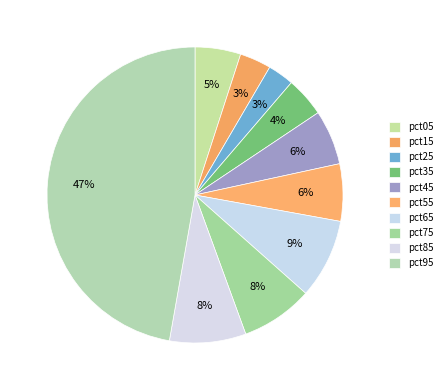

To the nearest percent, what portion does pct65 represent?

9%